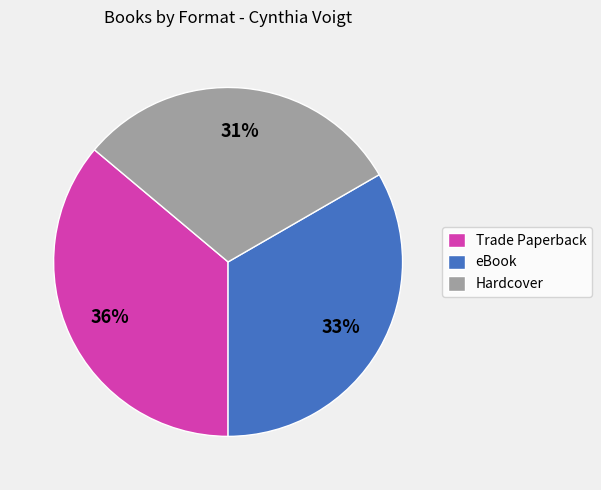

How many slices are in this pie chart?

3